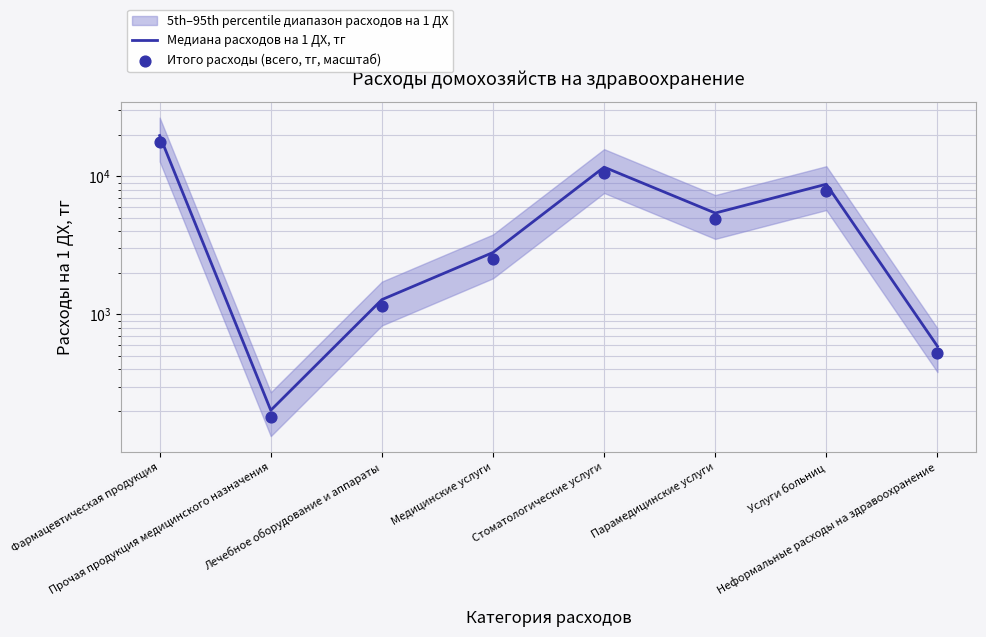

At which category is the sum across all series the highest?

Фармацевтическая продукция